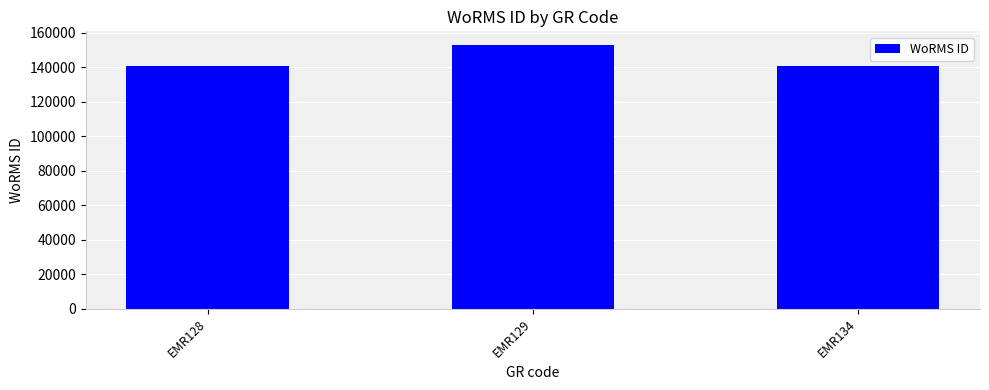

What is the difference between the maximum and minimum values?

12466